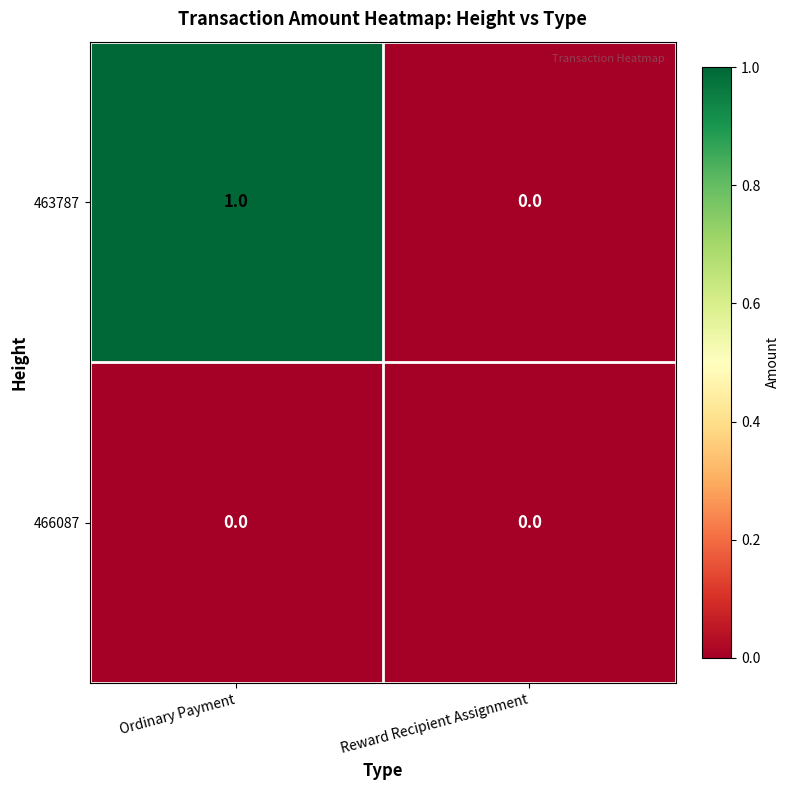

At which category is the sum across all series the highest?

Ordinary Payment